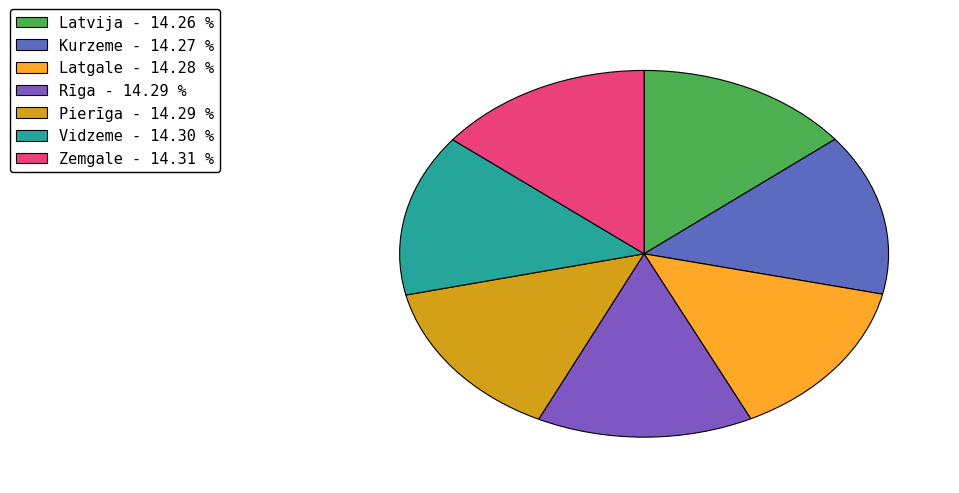

Does Kurzeme account for over 50% of the chart?

No